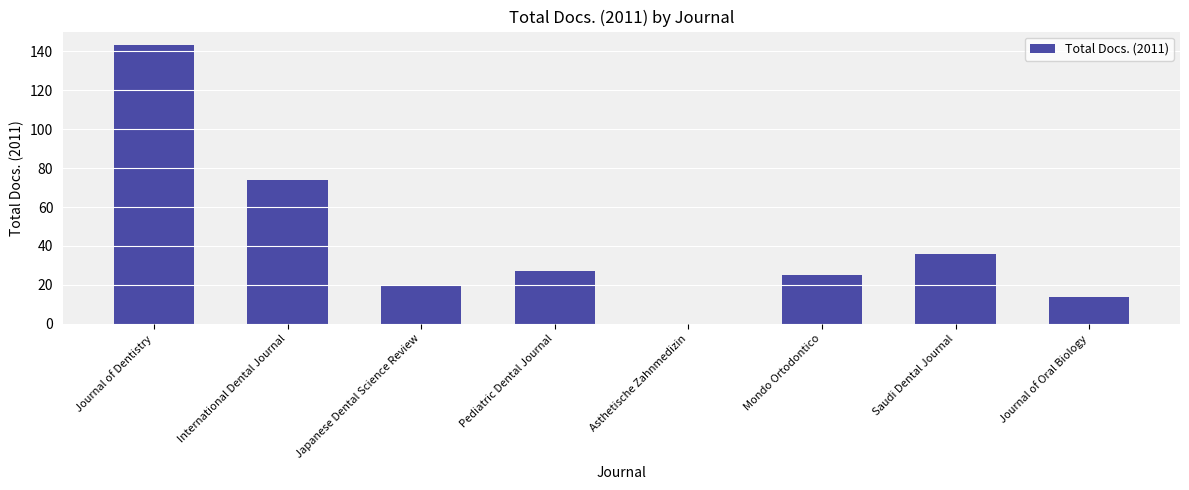

True or false: the data shows 20 at Japanese Dental Science Review.

True